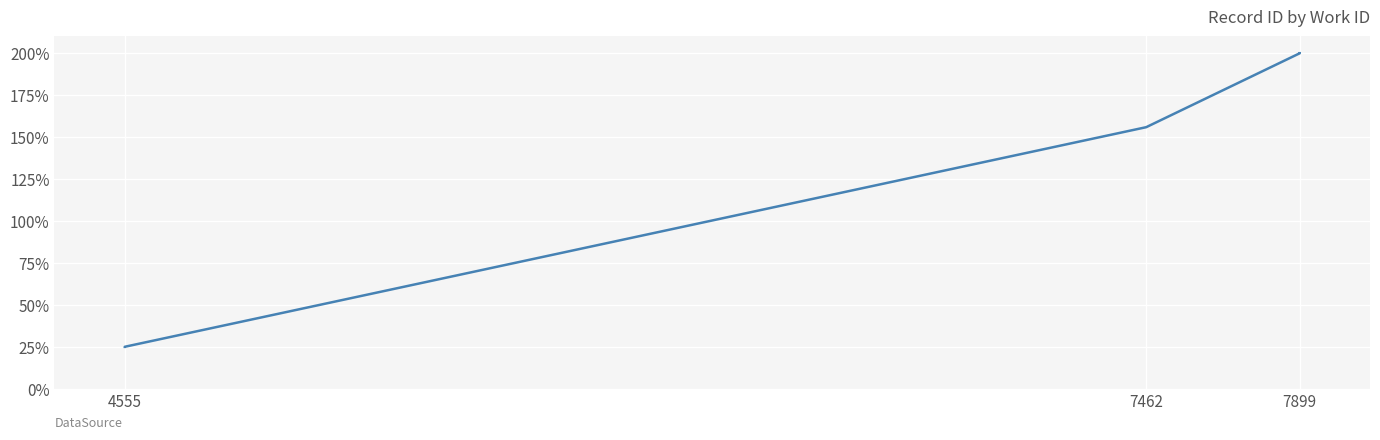

What is the approximate value at 7899?

200.0